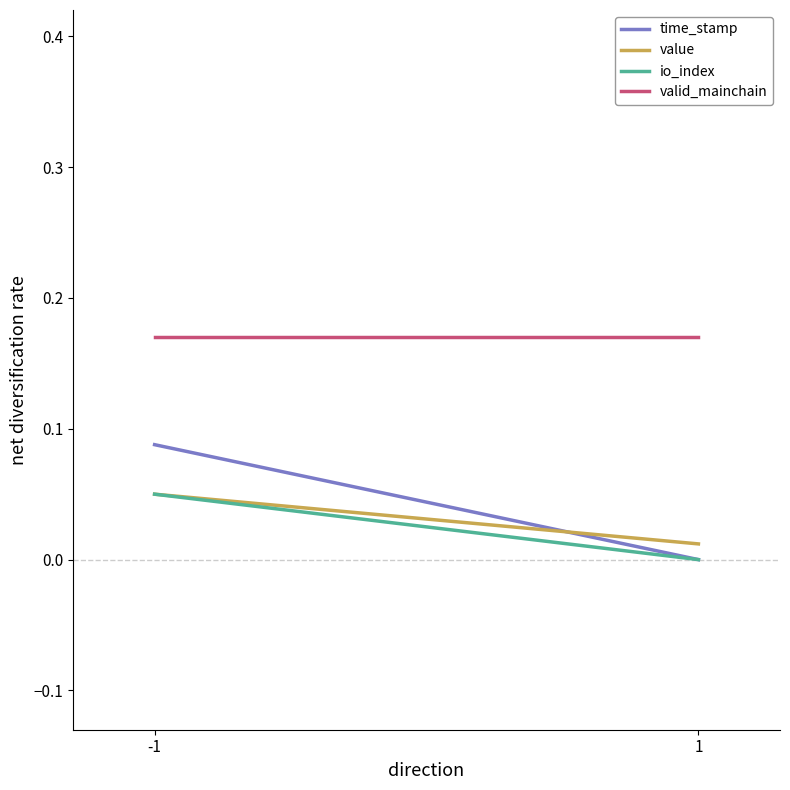

Reading left to right, extract all data points from this chart.

time_stamp: -1=0.1	1=0.0
value: -1=0.1	1=0.0
io_index: -1=0.1	1=0.0
valid_mainchain: -1=0.2	1=0.2